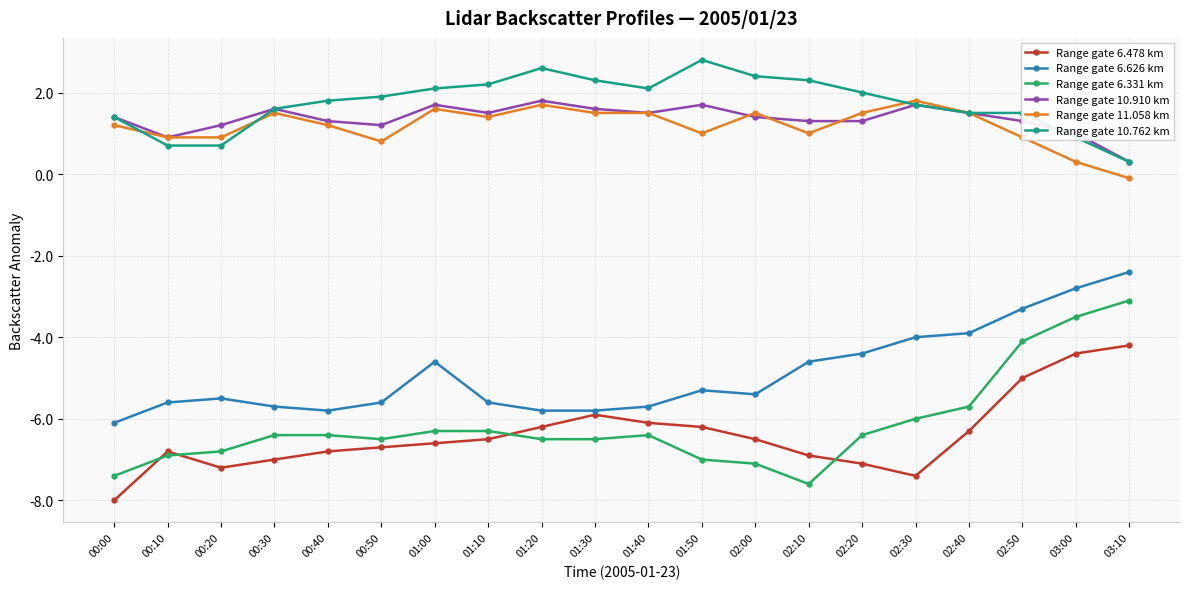

Reading left to right, what are all the values shown in this chart?

Range gate 6.478 km: 00:00=-8.0	00:10=-6.8	00:20=-7.2	00:30=-7.0	00:40=-6.8	00:50=-6.7	01:00=-6.6	01:10=-6.5	01:20=-6.2	01:30=-5.9	01:40=-6.1	01:50=-6.2	02:00=-6.5	02:10=-6.9	02:20=-7.1	02:30=-7.4	02:40=-6.3	02:50=-5.0	03:00=-4.4	03:10=-4.2
Range gate 6.626 km: 00:00=-6.1	00:10=-5.6	00:20=-5.5	00:30=-5.7	00:40=-5.8	00:50=-5.6	01:00=-4.6	01:10=-5.6	01:20=-5.8	01:30=-5.8	01:40=-5.7	01:50=-5.3	02:00=-5.4	02:10=-4.6	02:20=-4.4	02:30=-4.0	02:40=-3.9	02:50=-3.3	03:00=-2.8	03:10=-2.4
Range gate 6.331 km: 00:00=-7.4	00:10=-6.9	00:20=-6.8	00:30=-6.4	00:40=-6.4	00:50=-6.5	01:00=-6.3	01:10=-6.3	01:20=-6.5	01:30=-6.5	01:40=-6.4	01:50=-7.0	02:00=-7.1	02:10=-7.6	02:20=-6.4	02:30=-6.0	02:40=-5.7	02:50=-4.1	03:00=-3.5	03:10=-3.1
Range gate 10.910 km: 00:00=1.4	00:10=0.9	00:20=1.2	00:30=1.6	00:40=1.3	00:50=1.2	01:00=1.7	01:10=1.5	01:20=1.8	01:30=1.6	01:40=1.5	01:50=1.7	02:00=1.4	02:10=1.3	02:20=1.3	02:30=1.7	02:40=1.5	02:50=1.3	03:00=1.0	03:10=0.3
Range gate 11.058 km: 00:00=1.2	00:10=0.9	00:20=0.9	00:30=1.5	00:40=1.2	00:50=0.8	01:00=1.6	01:10=1.4	01:20=1.7	01:30=1.5	01:40=1.5	01:50=1.0	02:00=1.5	02:10=1.0	02:20=1.5	02:30=1.8	02:40=1.5	02:50=0.9	03:00=0.3	03:10=-0.1
Range gate 10.762 km: 00:00=1.4	00:10=0.7	00:20=0.7	00:30=1.6	00:40=1.8	00:50=1.9	01:00=2.1	01:10=2.2	01:20=2.6	01:30=2.3	01:40=2.1	01:50=2.8	02:00=2.4	02:10=2.3	02:20=2.0	02:30=1.7	02:40=1.5	02:50=1.5	03:00=0.9	03:10=0.3